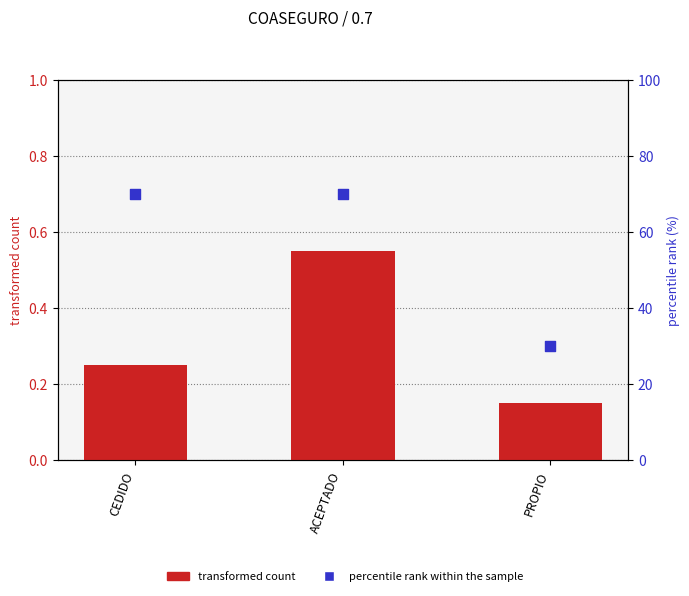

What are all the series names shown in the legend?

transformed count, percentile rank within the sample